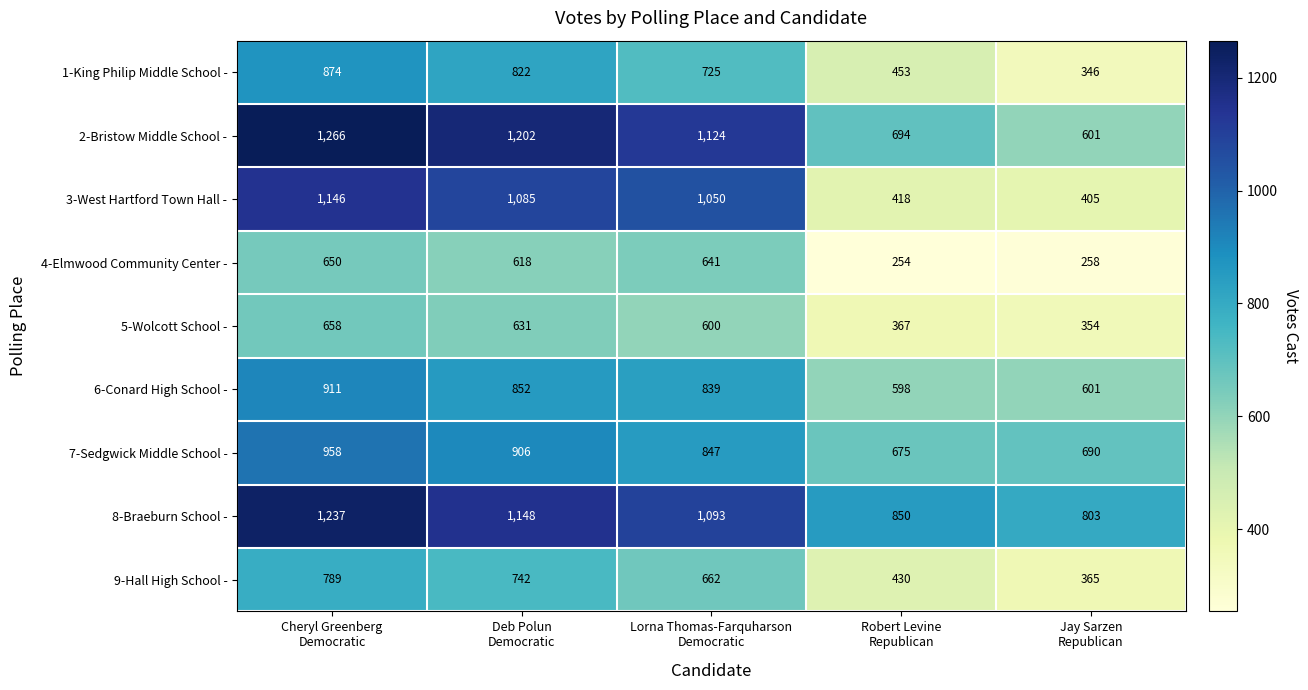

Rank the series by their maximum value, from highest to lowest.

2-Bristow Middle School -, 8-Braeburn School -, 3-West Hartford Town Hall -, 7-Sedgwick Middle School -, 6-Conard High School -, 1-King Philip Middle School -, 9-Hall High School -, 5-Wolcott School -, 4-Elmwood Community Center -